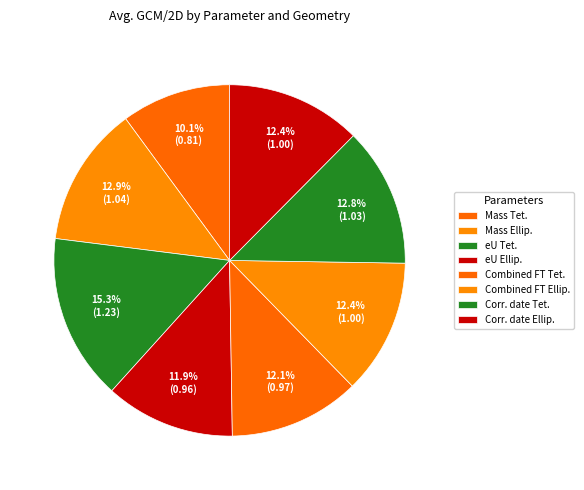

How many segments does this pie chart have?

8